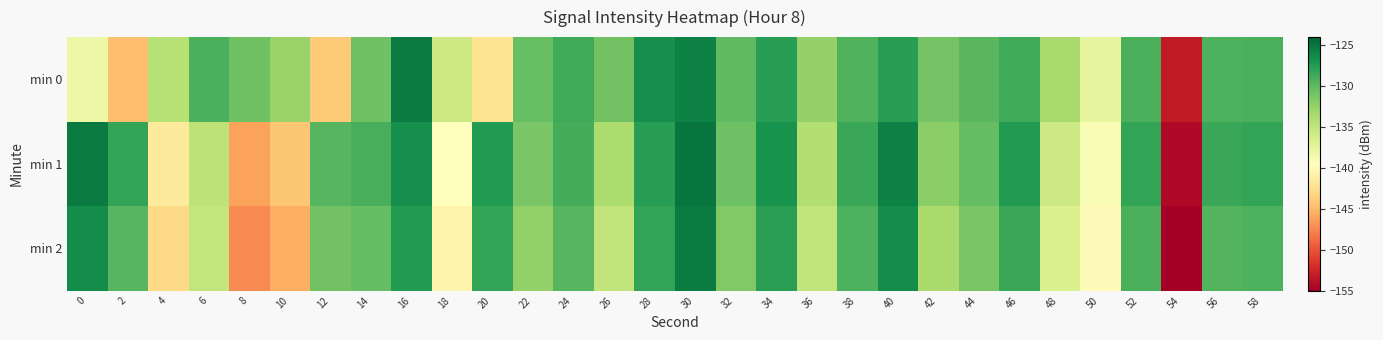

Reading right to left, extract all data points from this chart.

min 0: 58=-129.1	56=-129.3	54=-153.3	52=-129.2	50=-137.6	48=-133.5	46=-128.7	44=-129.8	42=-131.0	40=-127.7	38=-129.4	36=-132.5	34=-127.7	32=-129.9	30=-125.8	28=-126.7	26=-130.8	24=-128.7	22=-130.3	20=-142.3	18=-135.6	16=-125.2	14=-130.7	12=-143.9	10=-132.6	8=-130.7	6=-129.1	4=-134.3	2=-144.7	0=-138.2
min 1: 58=-128.2	56=-128.5	54=-154.3	52=-128.1	50=-138.9	48=-135.7	46=-127.5	44=-130.2	42=-132.0	40=-125.8	38=-128.5	36=-134.1	34=-126.8	32=-130.6	30=-124.9	28=-127.7	26=-133.8	24=-128.9	22=-131.2	20=-127.4	18=-139.6	16=-126.6	14=-129.0	12=-129.6	10=-144.1	8=-146.2	6=-134.7	4=-141.5	2=-128.2	0=-125.3
min 2: 58=-129.2	56=-129.5	54=-155.3	52=-129.1	50=-139.9	48=-136.7	46=-128.5	44=-131.2	42=-133.7	40=-126.5	38=-129.2	36=-135.0	34=-127.8	32=-131.6	30=-125.3	28=-128.1	26=-134.9	24=-129.7	22=-132.5	20=-128.2	18=-140.7	16=-127.5	14=-130.2	12=-130.8	10=-145.6	8=-147.3	6=-135.1	4=-142.9	2=-129.7	0=-126.5